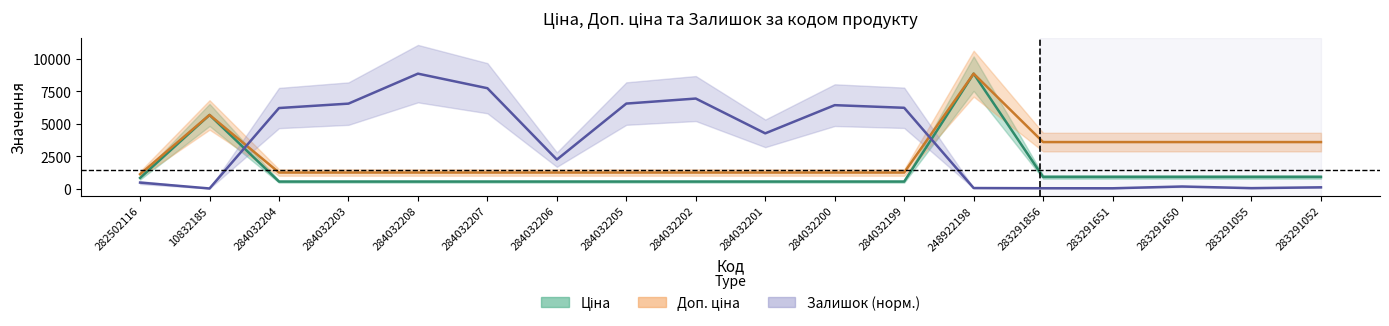

True or false: Ціна and Залишок intersect in this chart.

True